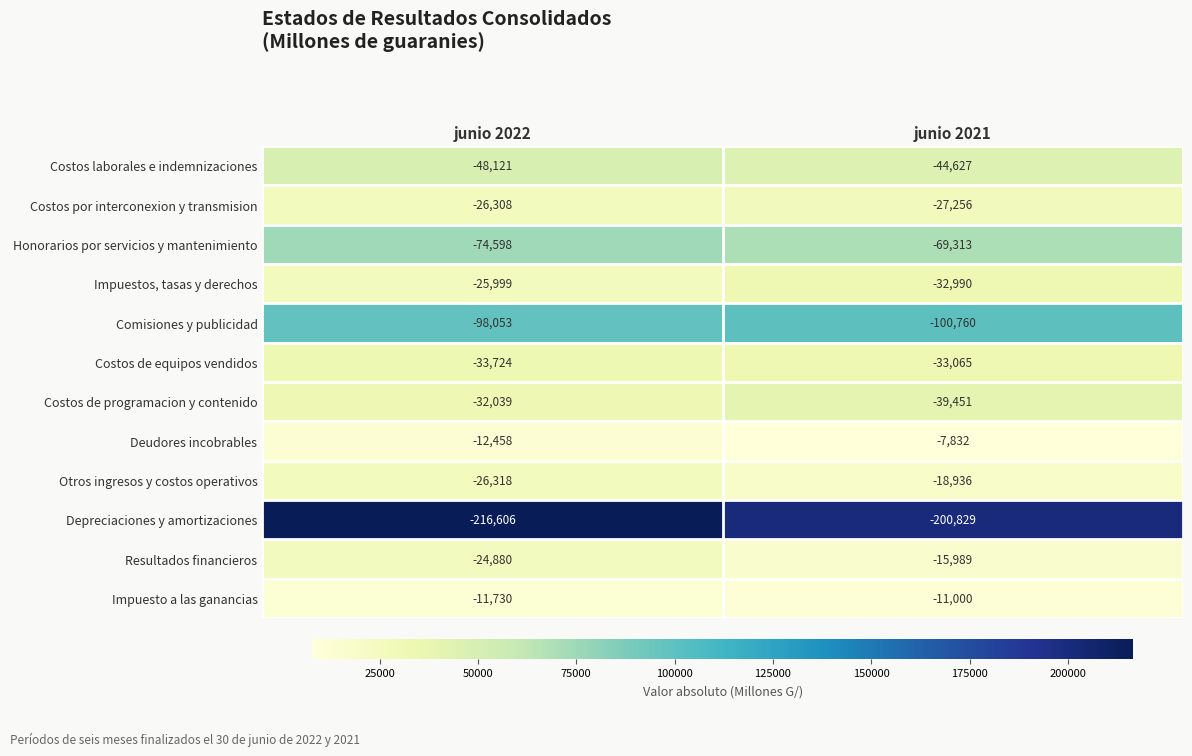

What is the difference between the highest and lowest values at junio 2022?

204876